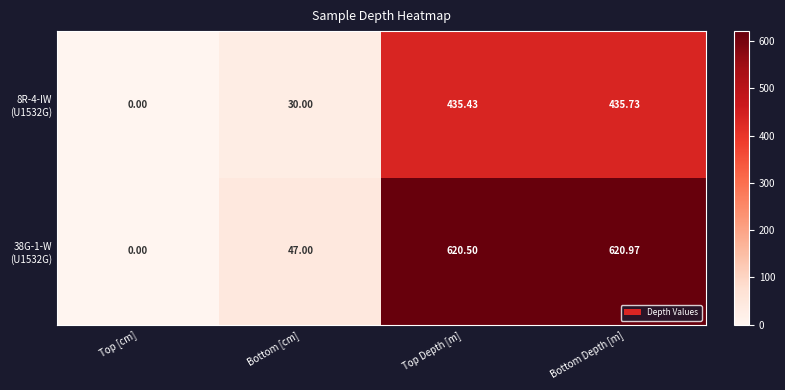

At which category does the chart reach its peak across all series?

Bottom Depth [m]